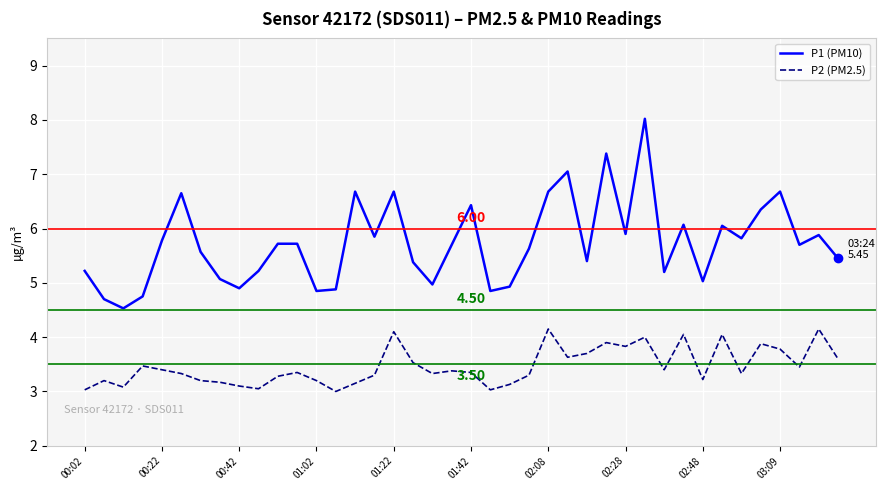

True or false: P2 (PM2.5) and P1 (PM10) cross at least once.

False